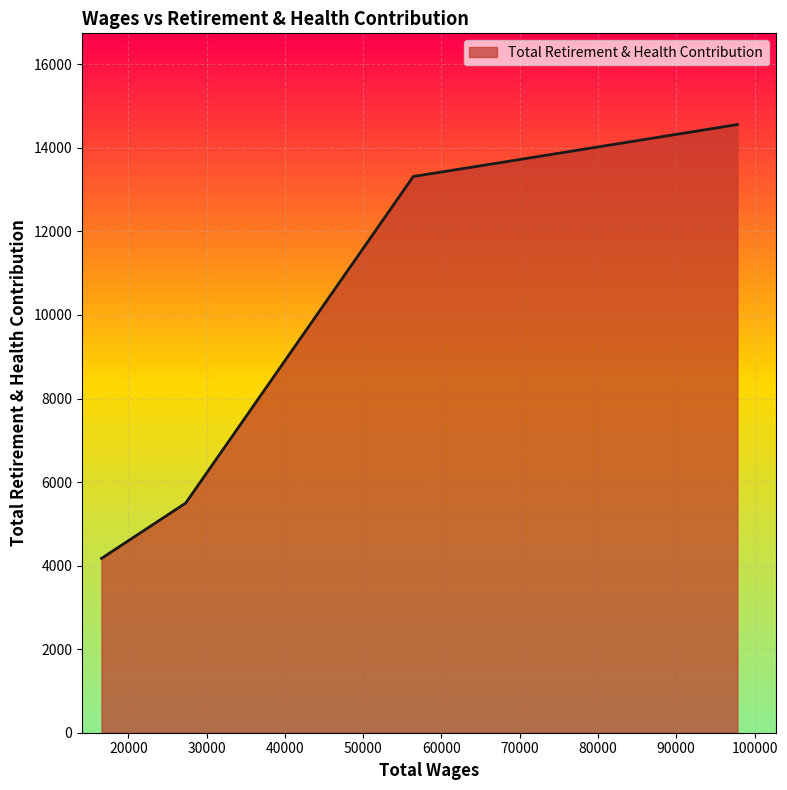

True or false: there are more than 1 points higher than both neighbors.

False